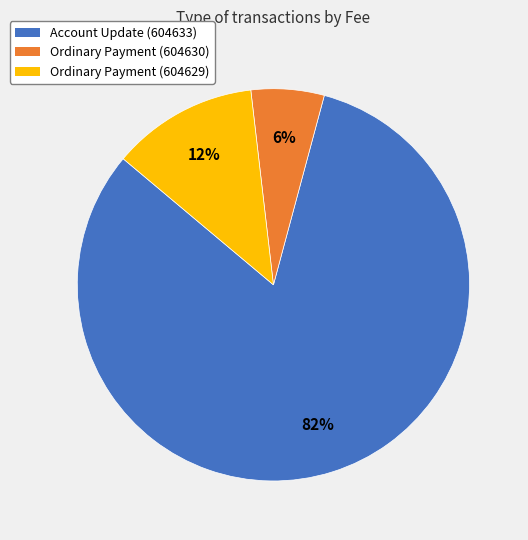

The Ordinary Payment (604630) slice represents 6% of the pie. True or false?

True